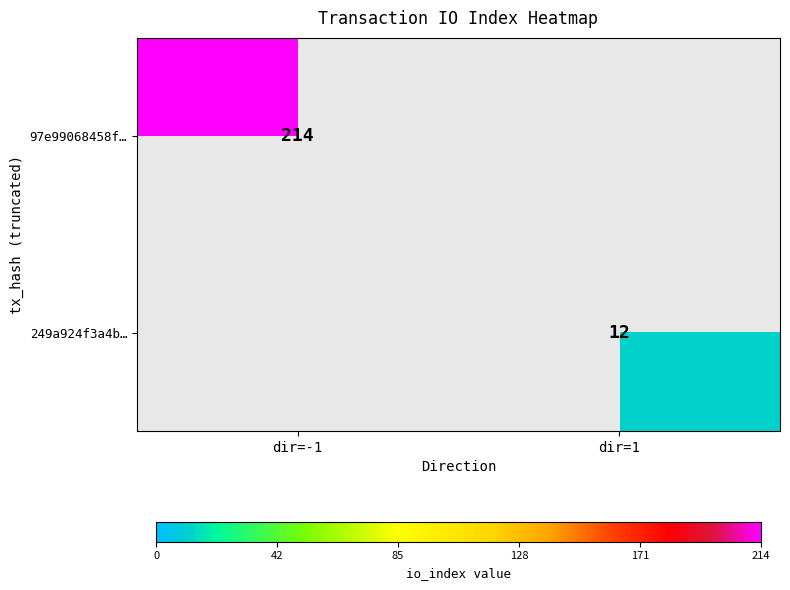

How many series are shown in this chart?

2